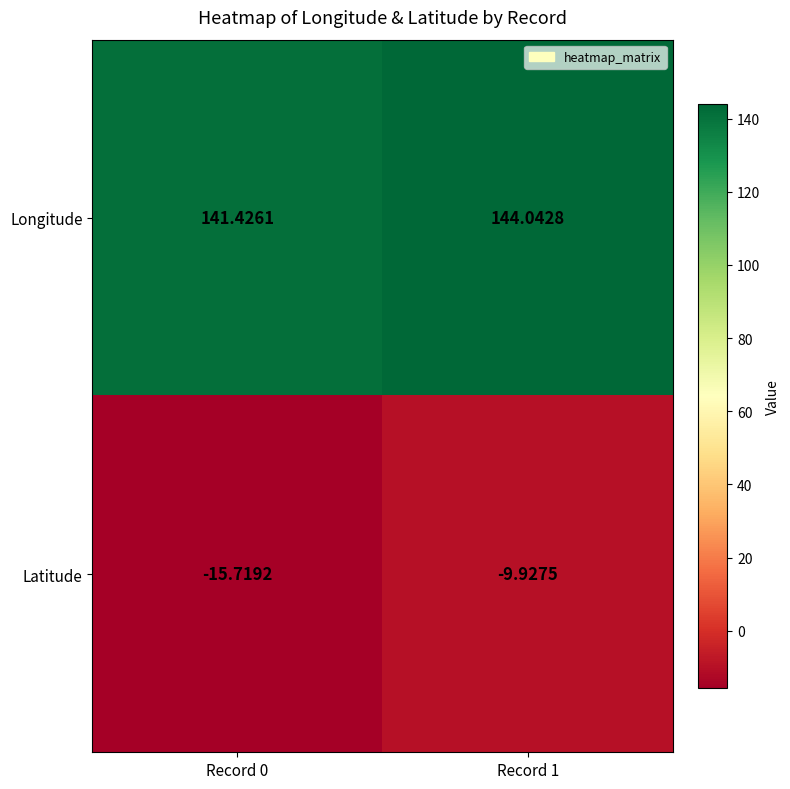

What is the difference between the highest and lowest values at Record 1?

154.0